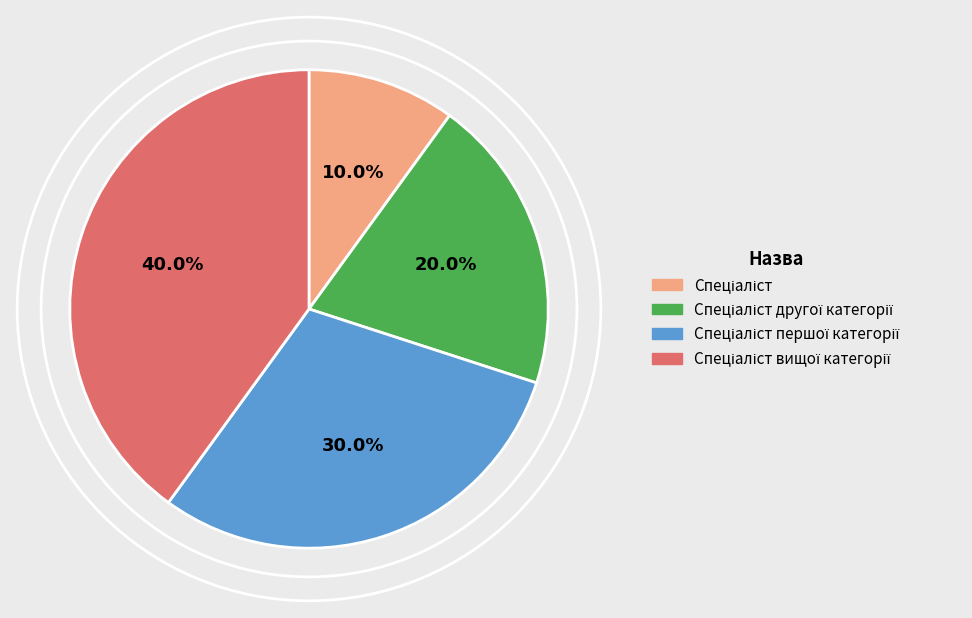

Is there a majority slice in this chart?

No